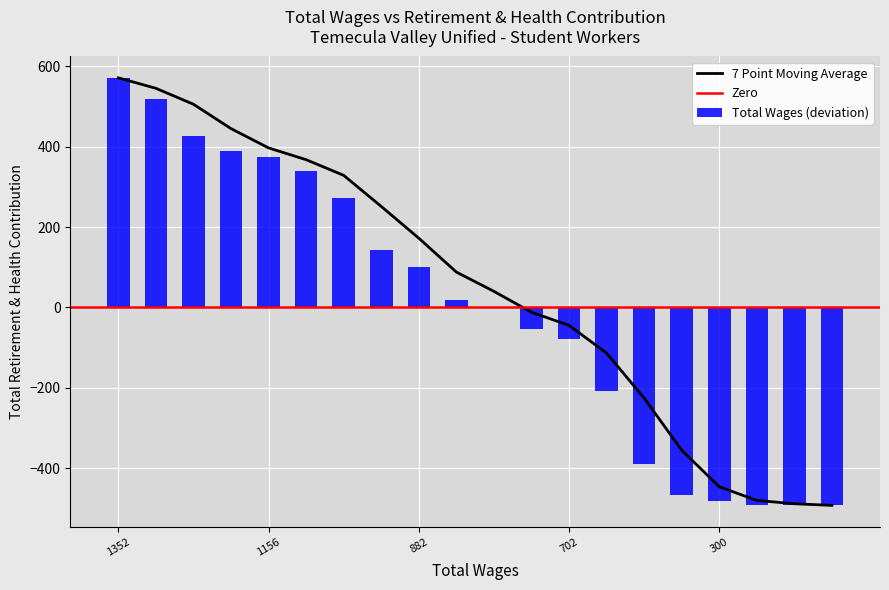

How many bars are there in total?

20